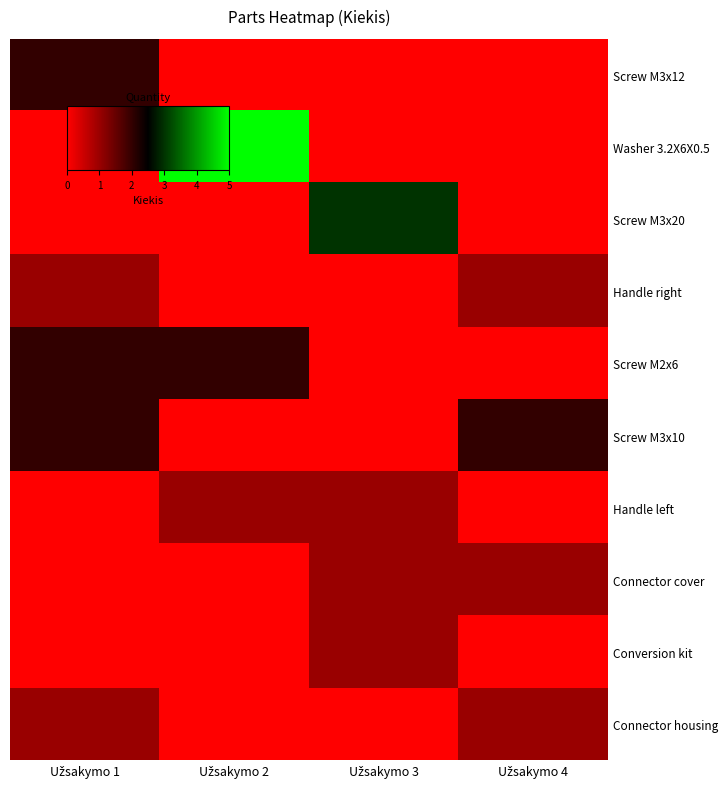

Reading left to right, extract all data points from this chart.

Screw M3x12: Užsakymo 1=2	Užsakymo 2=0	Užsakymo 3=0	Užsakymo 4=0
Washer 3.2X6X0.5: Užsakymo 1=0	Užsakymo 2=5	Užsakymo 3=0	Užsakymo 4=0
Screw M3x20: Užsakymo 1=0	Užsakymo 2=0	Užsakymo 3=3	Užsakymo 4=0
Handle right: Užsakymo 1=1	Užsakymo 2=0	Užsakymo 3=0	Užsakymo 4=1
Screw M2x6: Užsakymo 1=2	Užsakymo 2=2	Užsakymo 3=0	Užsakymo 4=0
Screw M3x10: Užsakymo 1=2	Užsakymo 2=0	Užsakymo 3=0	Užsakymo 4=2
Handle left: Užsakymo 1=0	Užsakymo 2=1	Užsakymo 3=1	Užsakymo 4=0
Connector cover: Užsakymo 1=0	Užsakymo 2=0	Užsakymo 3=1	Užsakymo 4=1
Conversion kit: Užsakymo 1=0	Užsakymo 2=0	Užsakymo 3=1	Užsakymo 4=0
Connector housing: Užsakymo 1=1	Užsakymo 2=0	Užsakymo 3=0	Užsakymo 4=1